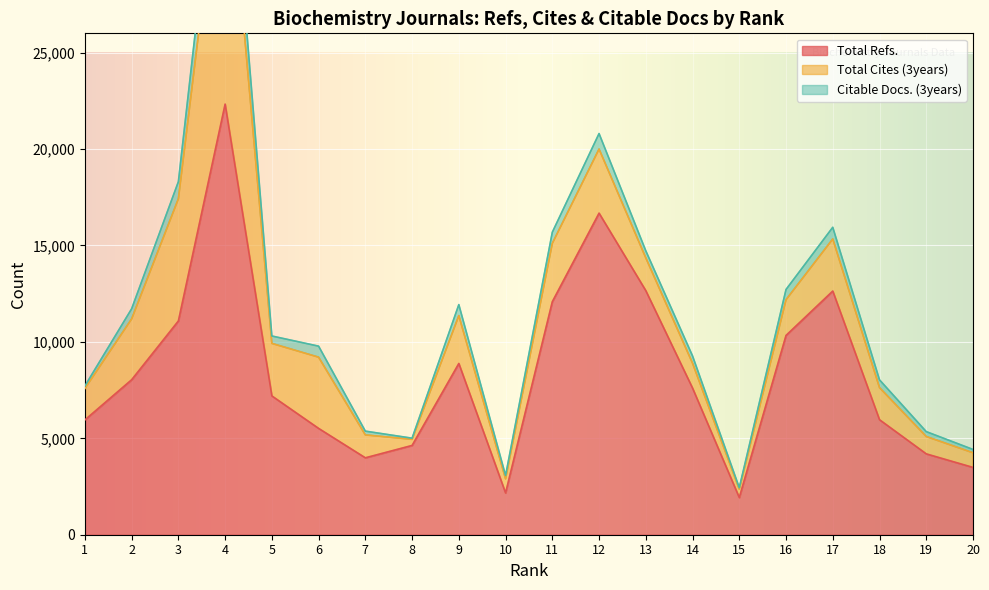

Which series has the largest total across all categories?

Total Refs.